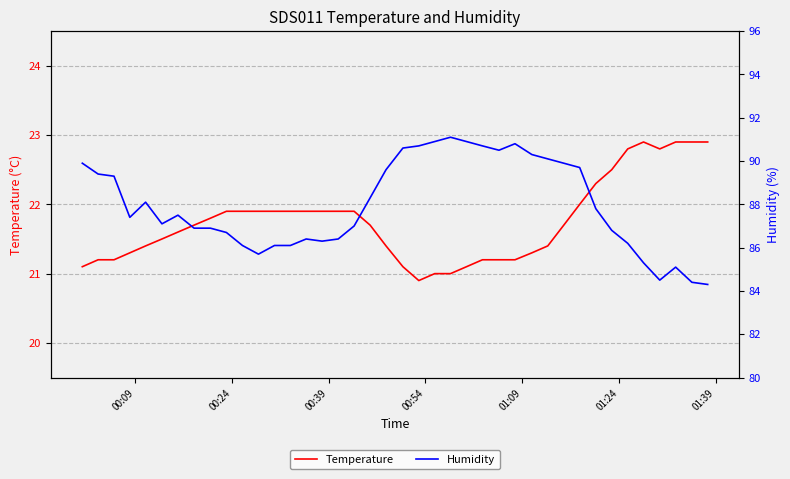

Reading left to right, extract all data points from this chart.

Temperature: 21.1	21.2	21.2	21.3	21.4	21.5	21.6	21.7	21.8	21.9	21.9	21.9	21.9	21.9	21.9	21.9	21.9	21.9	21.7	21.4	21.1	20.9	21.0	21.0	21.1	21.2	21.2	21.2	21.3	21.4	21.7	22.0	22.3	22.5	22.8	22.9	22.8	22.9	22.9	22.9
Humidity: 89.9	89.4	89.3	87.4	88.1	87.1	87.5	86.9	86.9	86.7	86.1	85.7	86.1	86.1	86.4	86.3	86.4	87.0	88.3	89.6	90.6	90.7	90.9	91.1	90.9	90.7	90.5	90.8	90.3	90.1	89.9	89.7	87.8	86.8	86.2	85.3	84.5	85.1	84.4	84.3